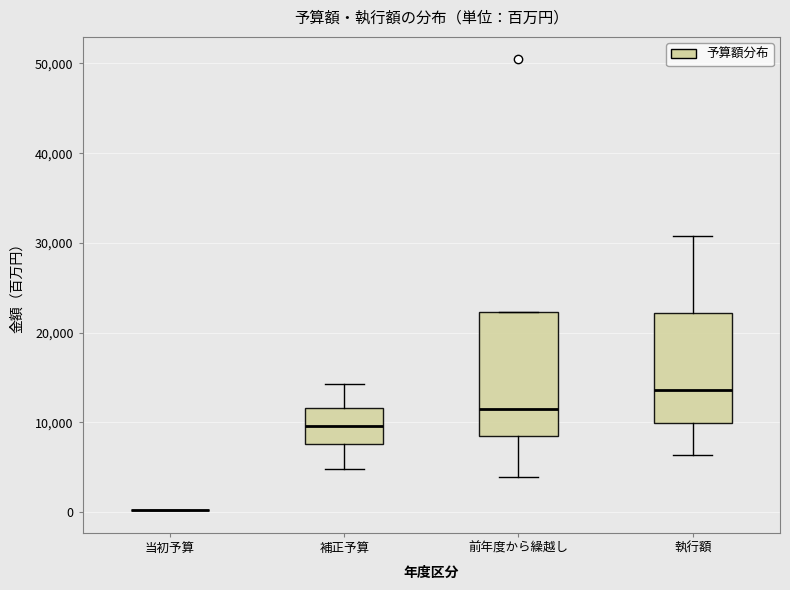

Reading left to right, transcribe this box plot: for each box, give where its median line is, the range the box spans, and where its two whiskers end, as read against the y-axis. The values are not printed on the chart, so give them approximately, as read against the axis.

当初予算: box collapsed to a line at 0, whiskers 0 to 0
補正予算: median 10000, box 8000 to 12000, whiskers 5000 to 14000
前年度から繰越し: median 11000, box 9000 to 22000, whiskers 4000 to 22000
執行額: median 14000, box 10000 to 22000, whiskers 6000 to 31000